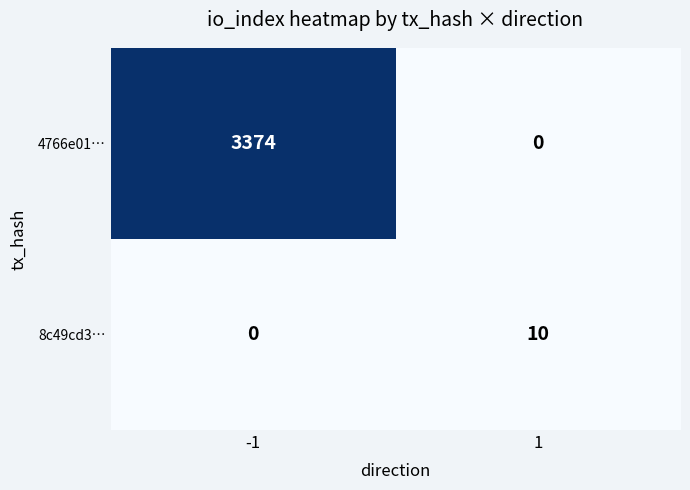

How many data points does each series have?

2